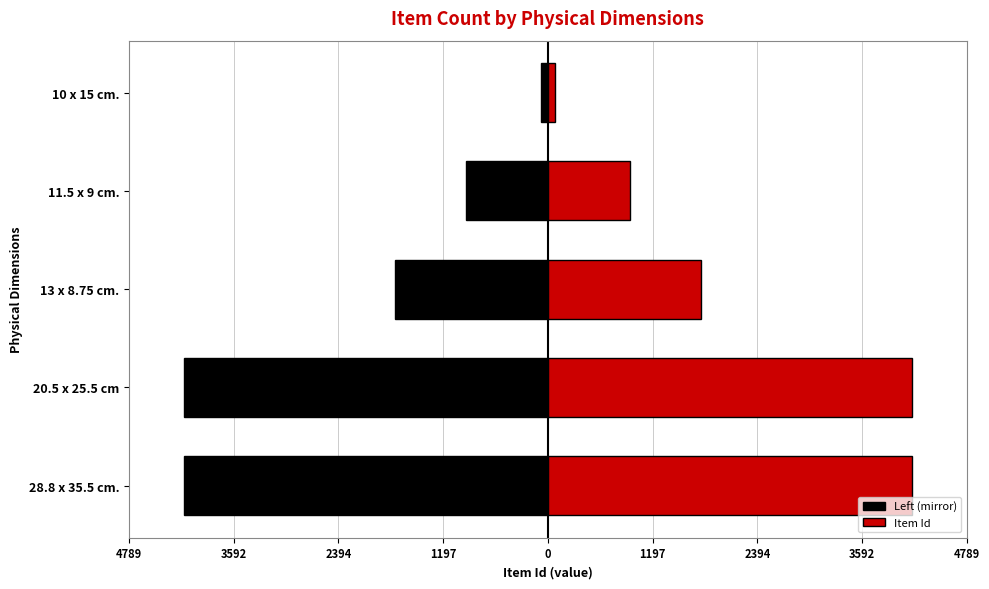

Between 28.8 x 35.5 cm. and 10 x 15 cm., which series saw the biggest shift?

Left (mirror)